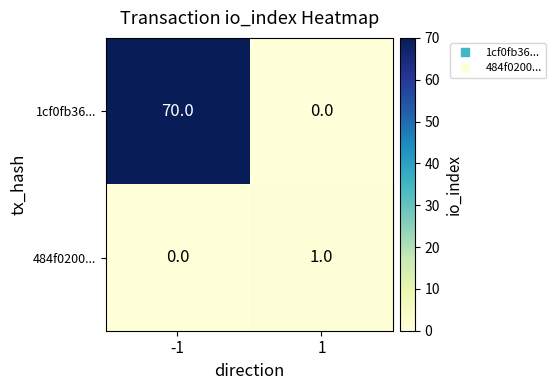

Which series has the largest range (max minus min)?

1cf0fb36...